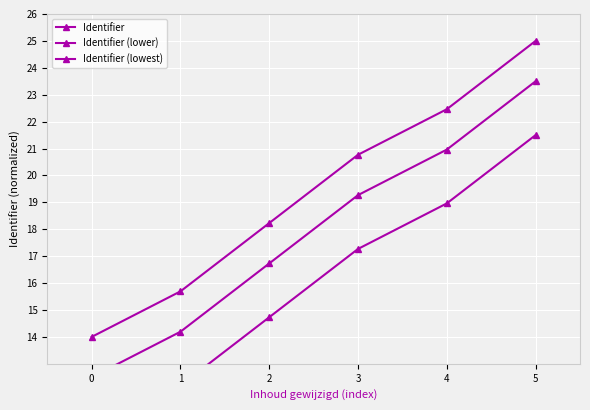

What is the difference between the maximum and second lowest values in the Identifier (lower) series?

9.3